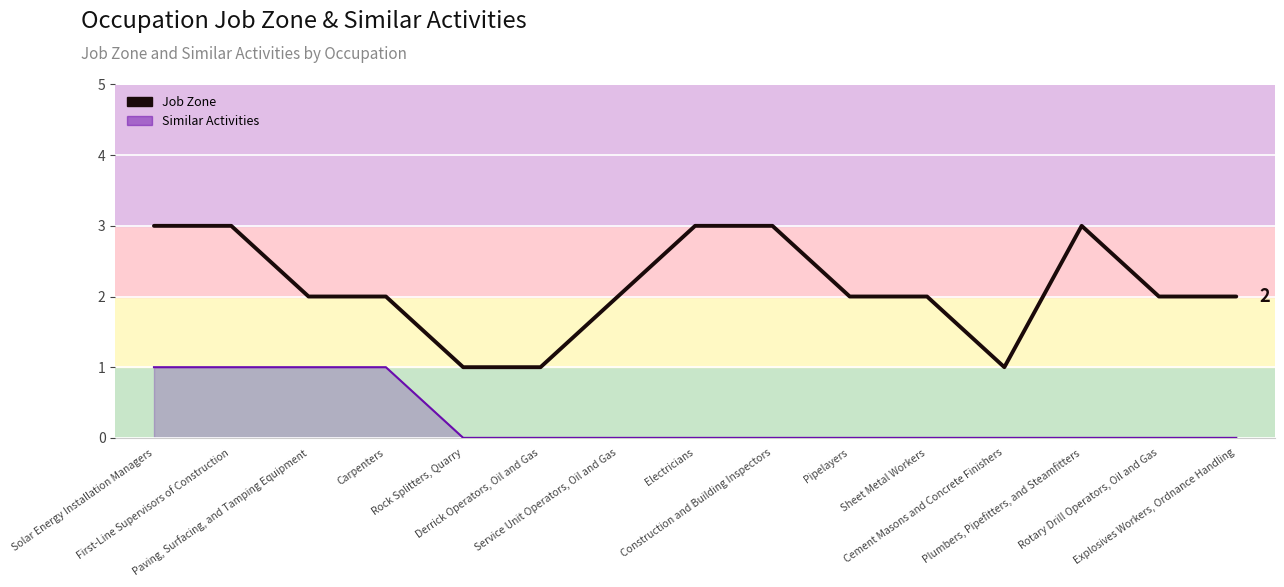

Which has a higher value, Rotary Drill Operators, Oil and Gas or Paving, Surfacing, and Tamping Equipment?

Rotary Drill Operators, Oil and Gas